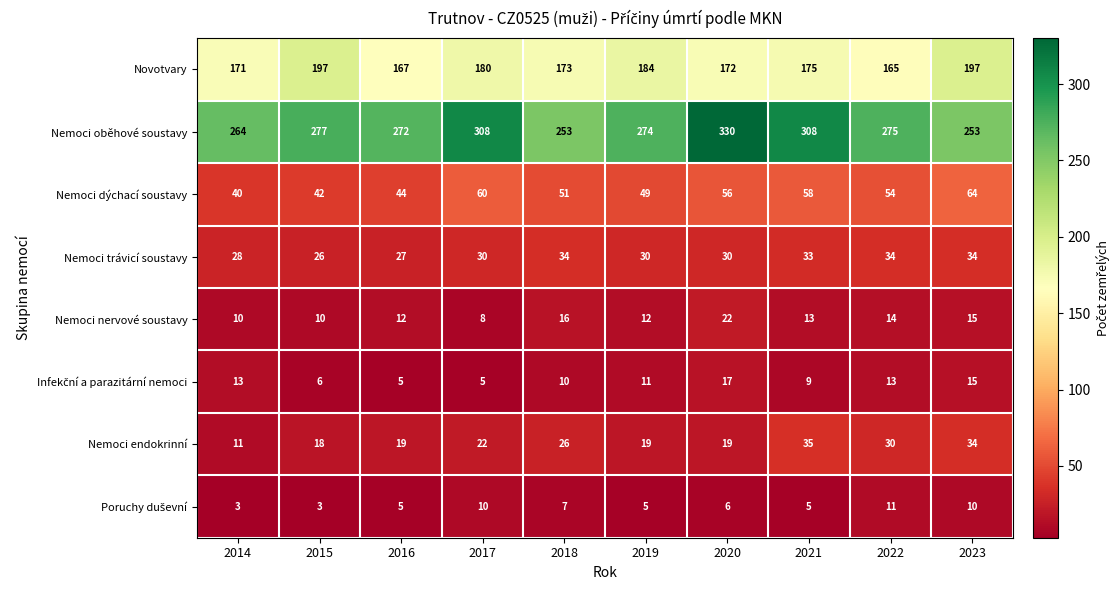

Which category has the highest value across all series?

2020